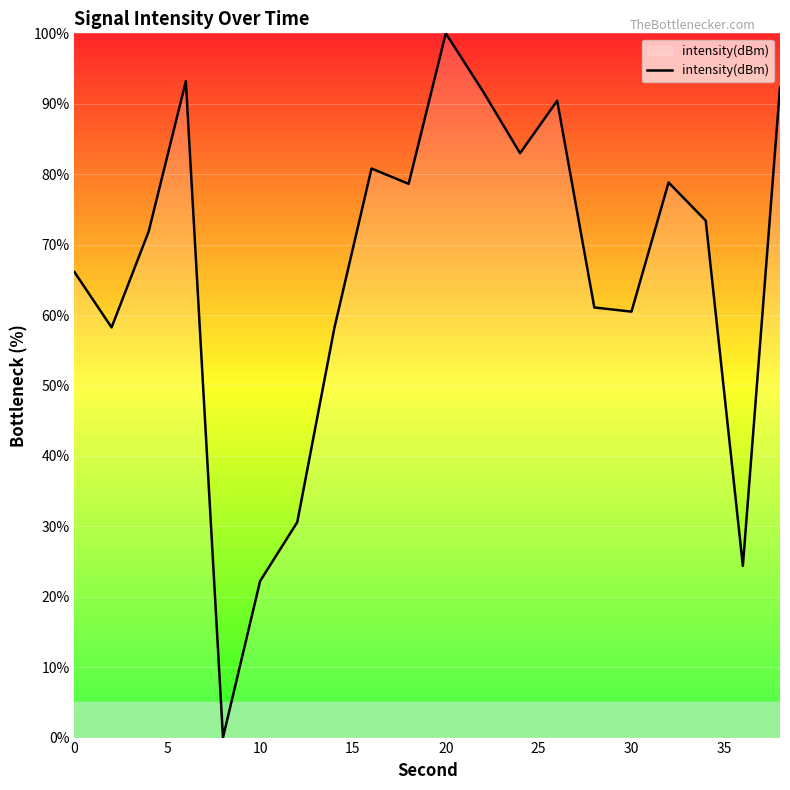

What is the difference between the maximum and minimum values?

100.0